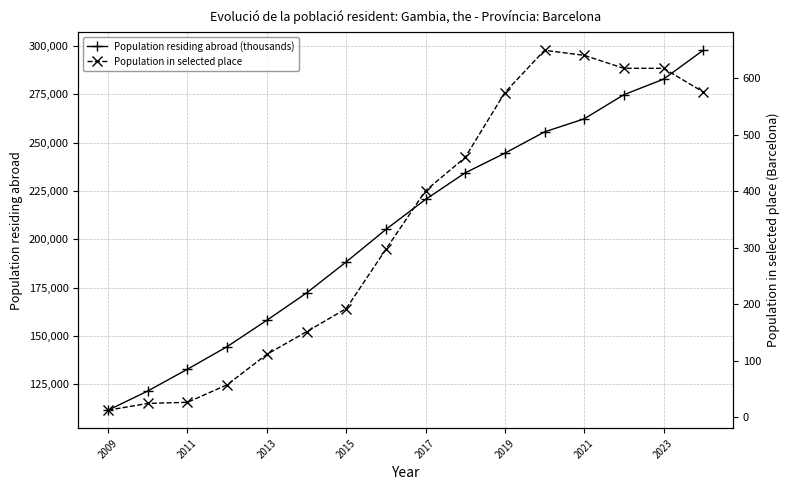

Reading left to right, list all the values displayed in this chart.

Population residing abroad (thousands): 111649	121591	132870	144537	158150	172270	188325	205134	220660	234423	244596	255611	262363	274843	282886	297844
Population in selected place: 12	24	26	57	111	151	192	297	401	460	575	650	641	618	618	576